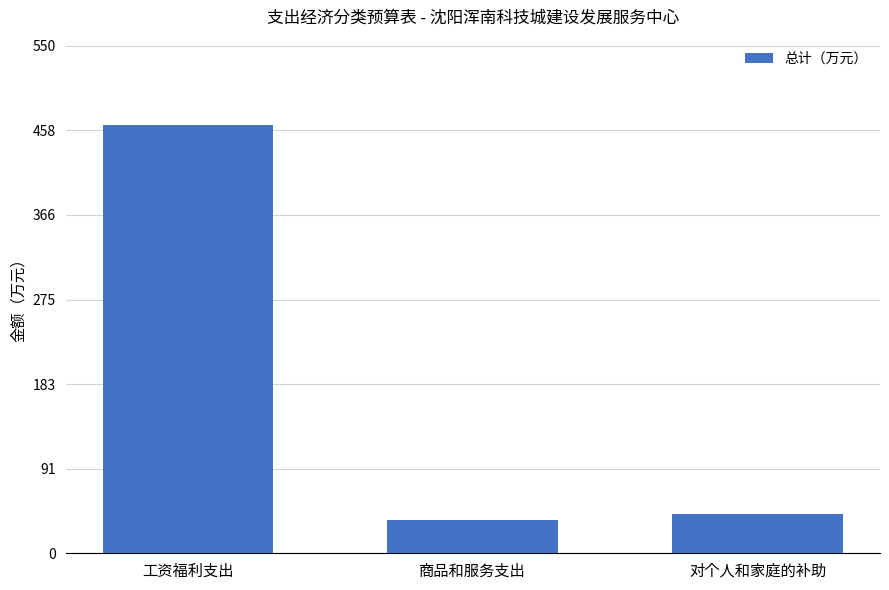

The chart shows a value of 764.2 at 工资福利支出. True or false?

False